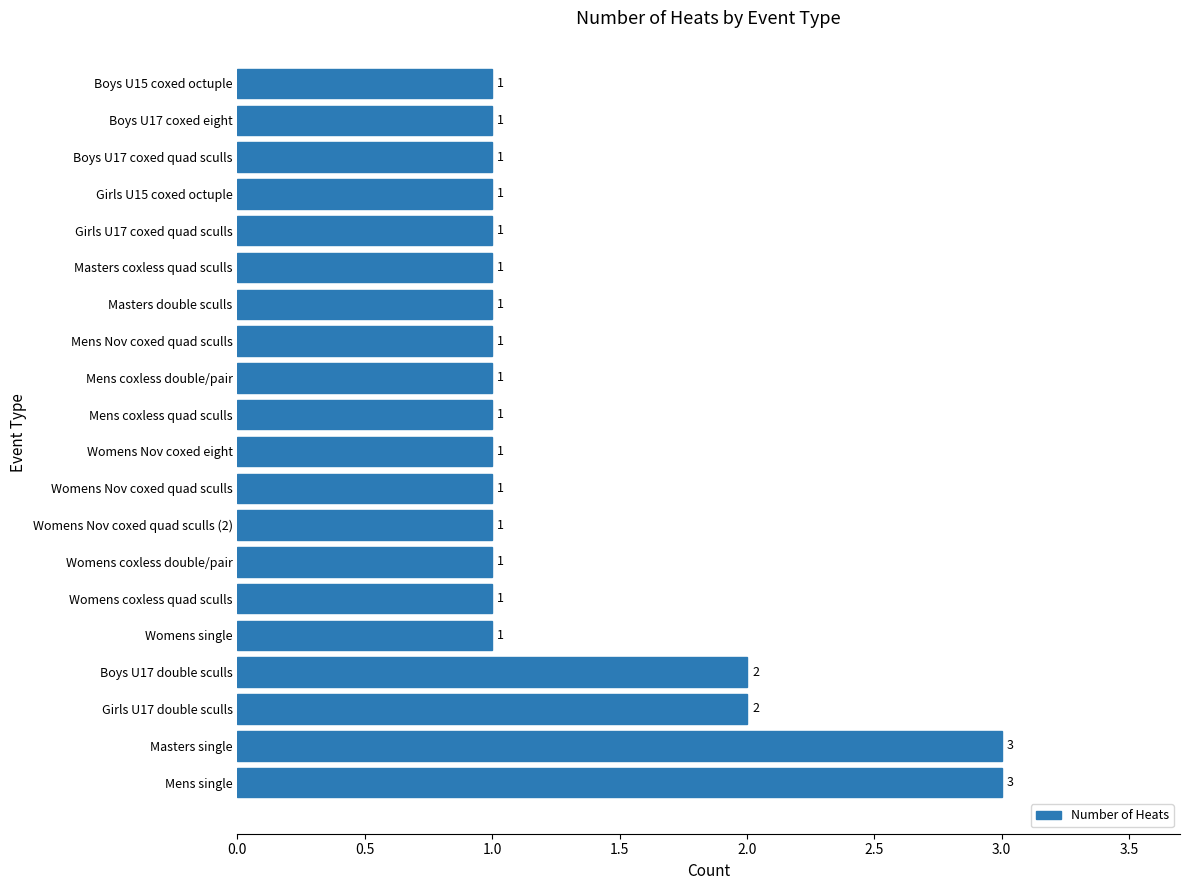

Reading bottom to top, what are all the values shown in this chart?

3	3	2	2	1	1	1	1	1	1	1	1	1	1	1	1	1	1	1	1